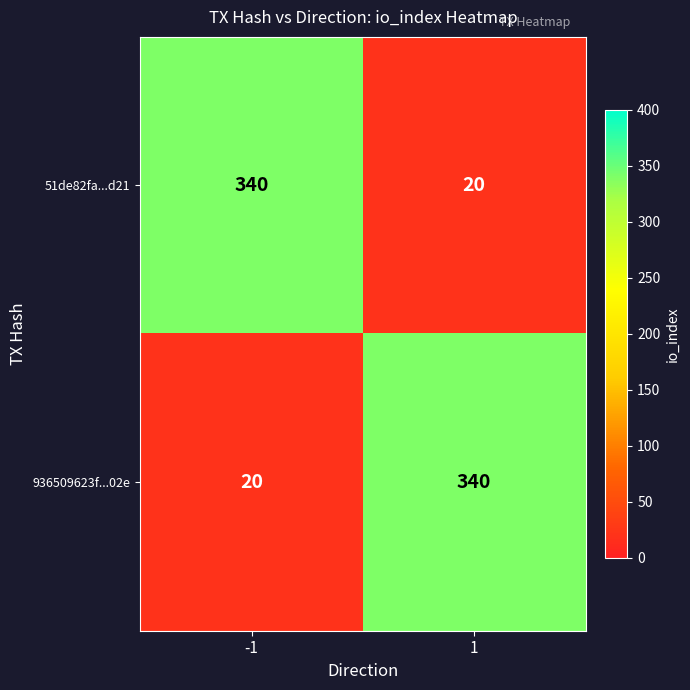

Is it true that 936509623f...02e equals 9 at -1?

False